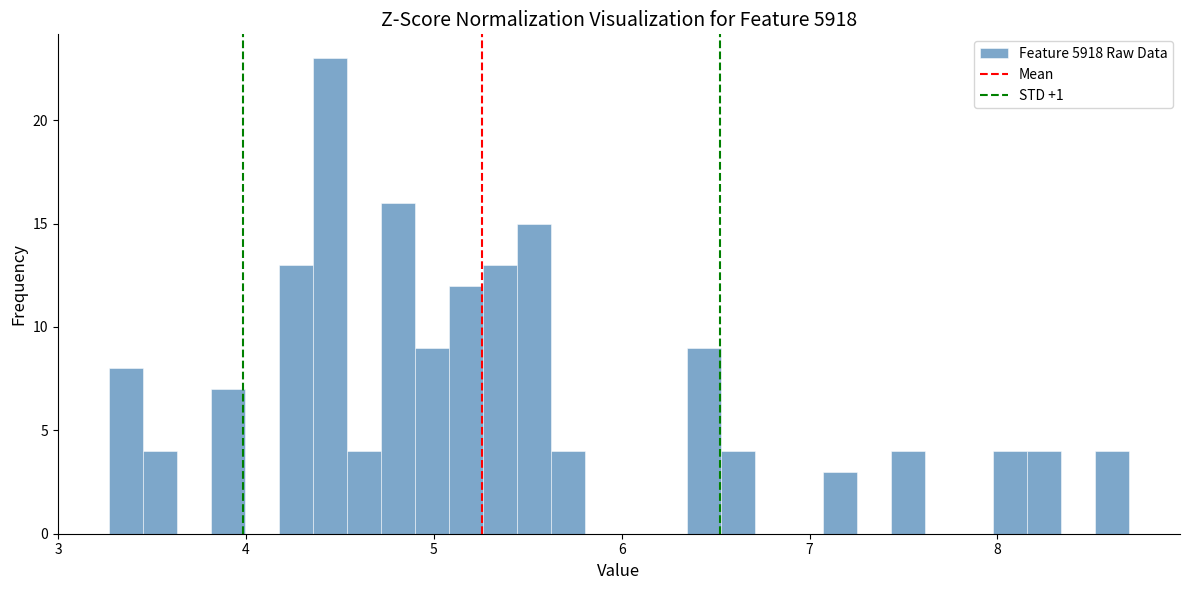

Read against the x-axis, roughly where is the centre of the tallest bar?

4.4